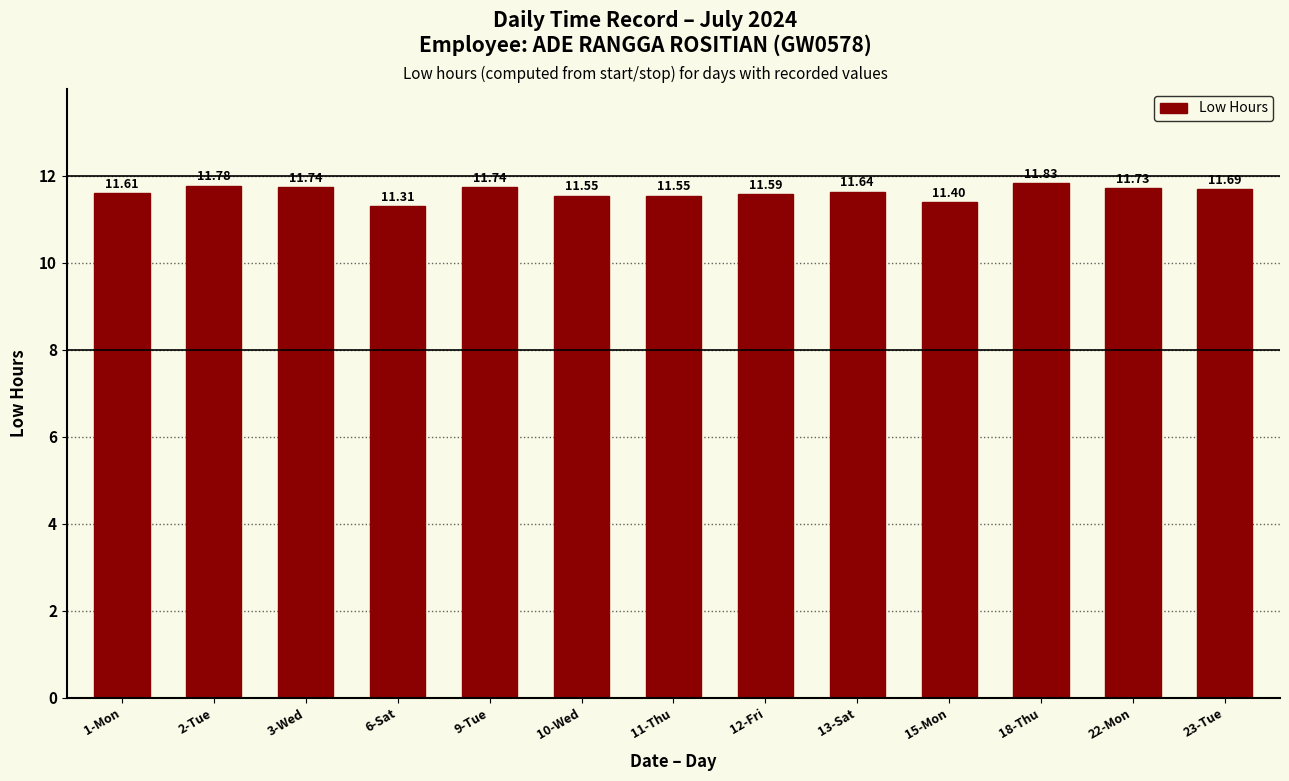

What is the average value?

11.6